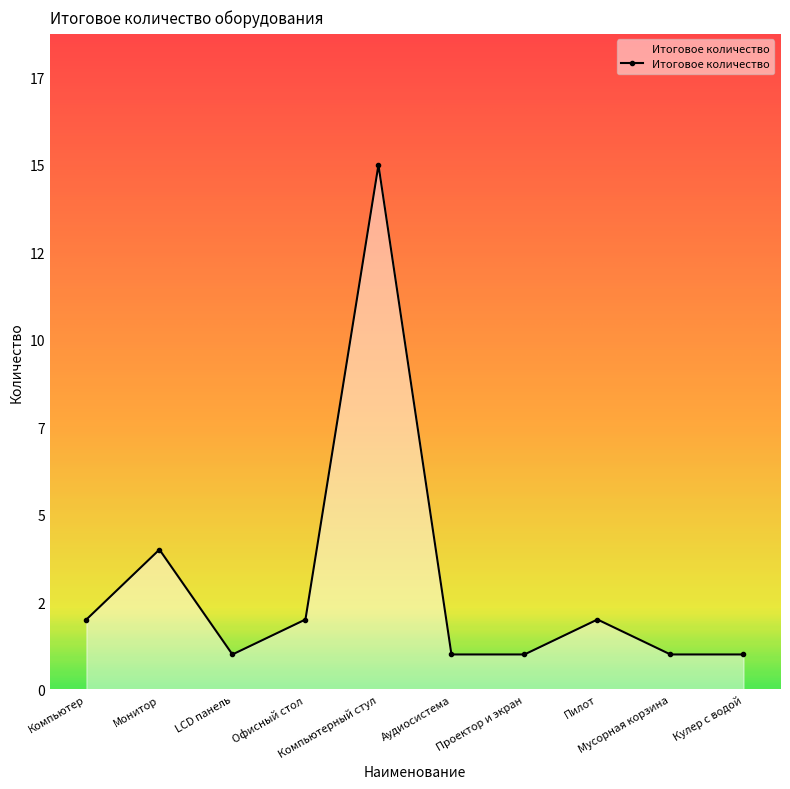

Where does the data first go above 2?

Монитор